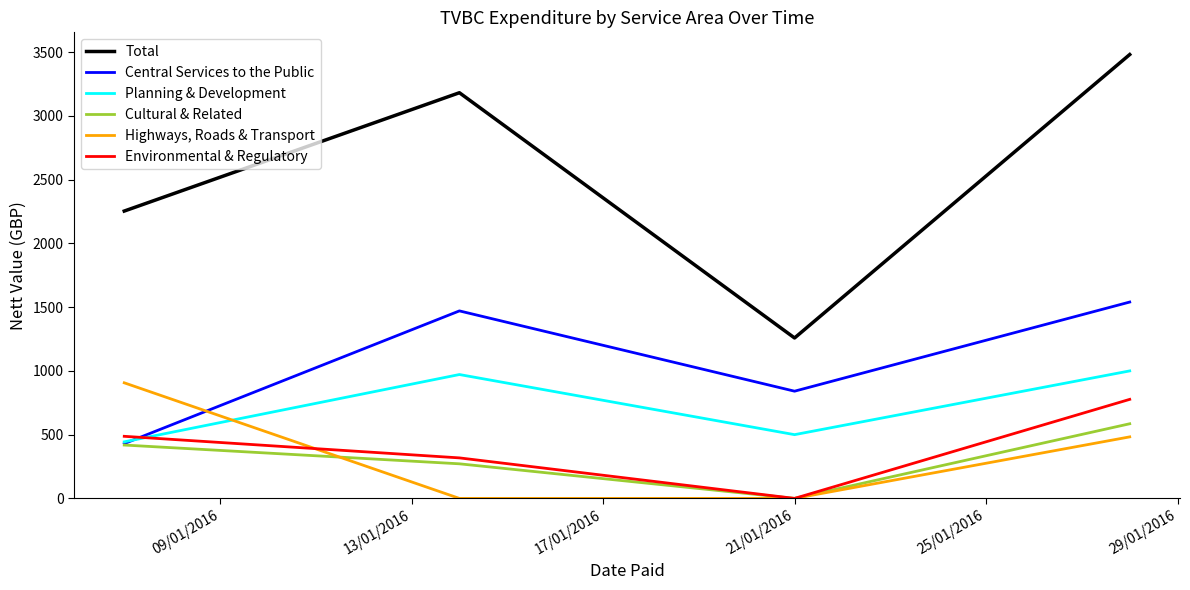

List the series in order of their peak value, highest first.

Total, Central Services to the Public, Planning & Development, Highways, Roads & Transport, Environmental & Regulatory, Cultural & Related